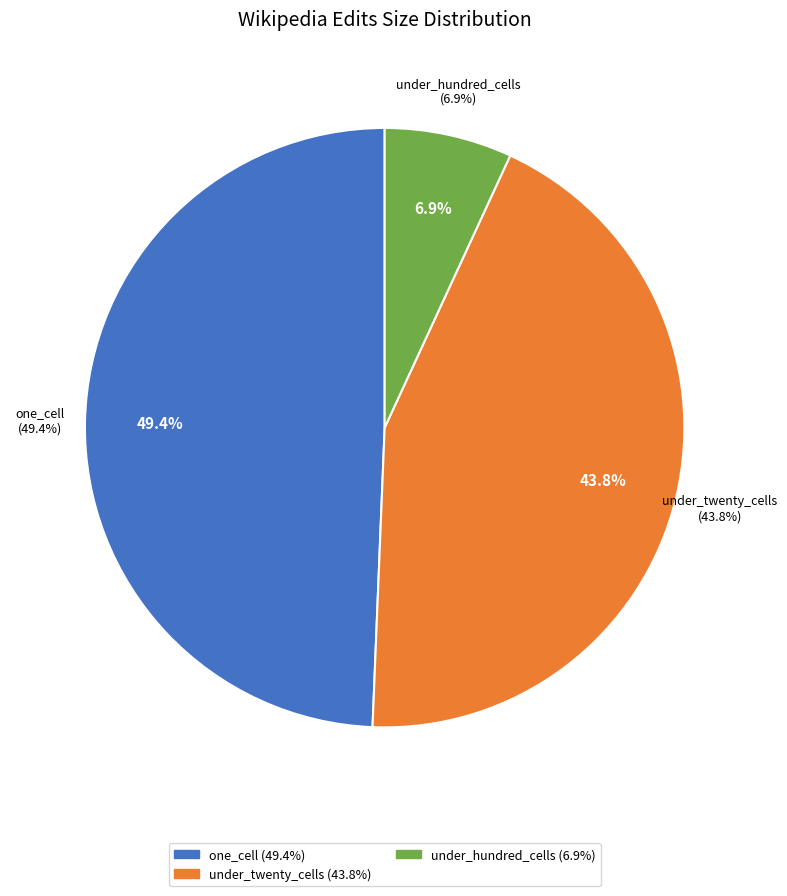

To the nearest percent, what is the combined percentage of over_thousand_cells and one_cell?

49%